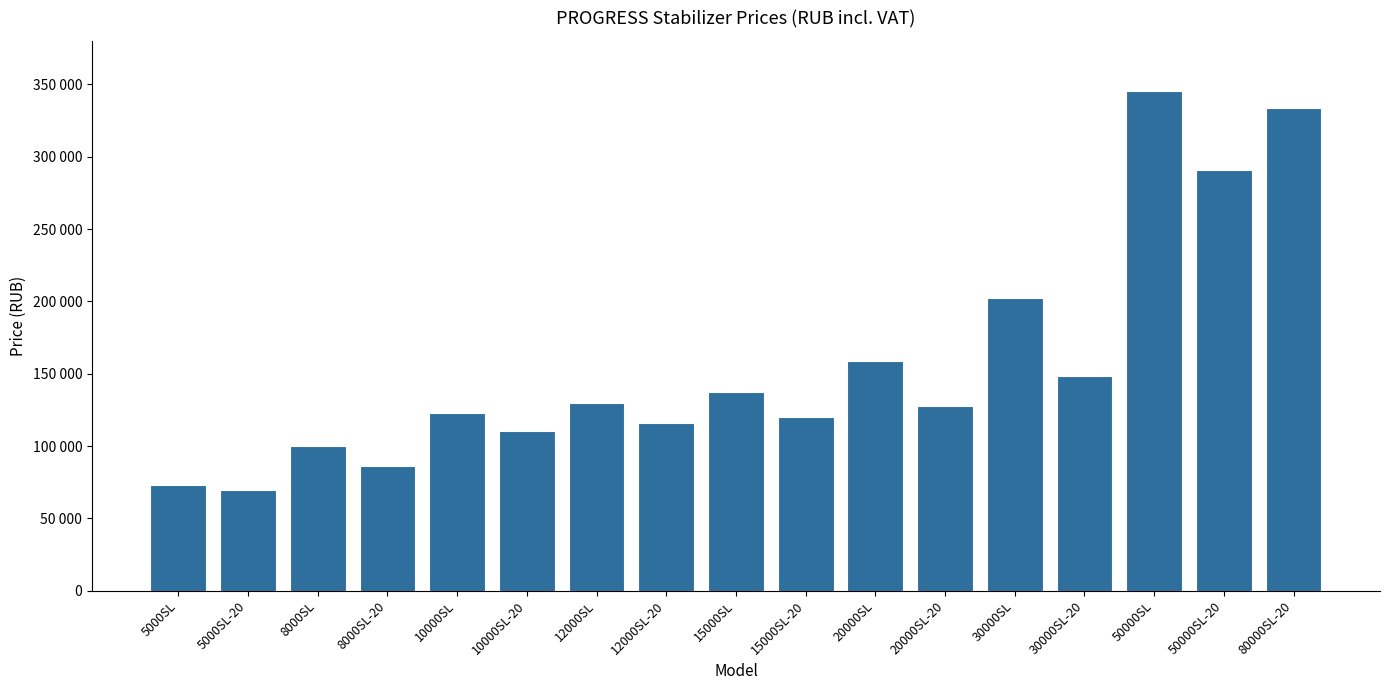

Reading left to right, what are all the values shown in this chart?

72900	69700	100100	85900	123200	110400	130100	116200	137600	119800	159000	128000	202600	148200	345400	290800	333300